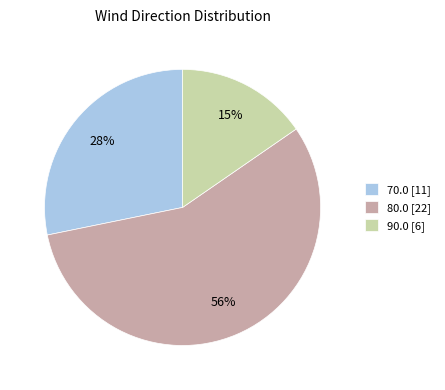

Is the sum of 70.0 [11] and 80.0 [22] greater than half?

Yes